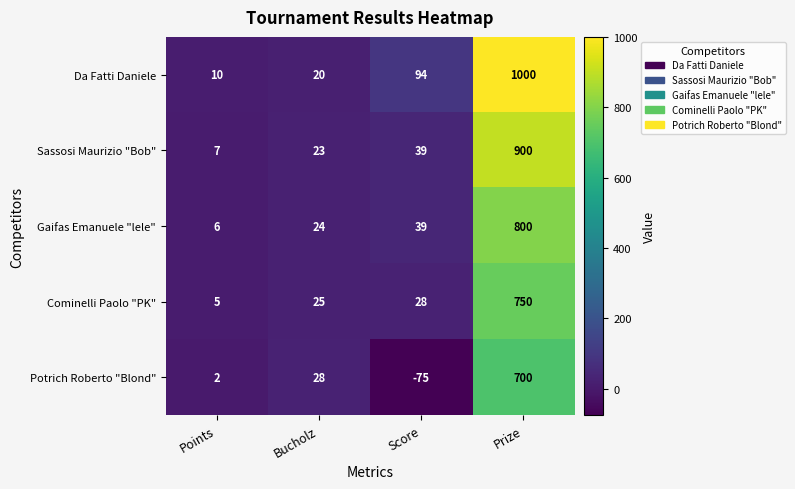

Between Bucholz and Score, which series saw the biggest shift?

Potrich Roberto "Blond"